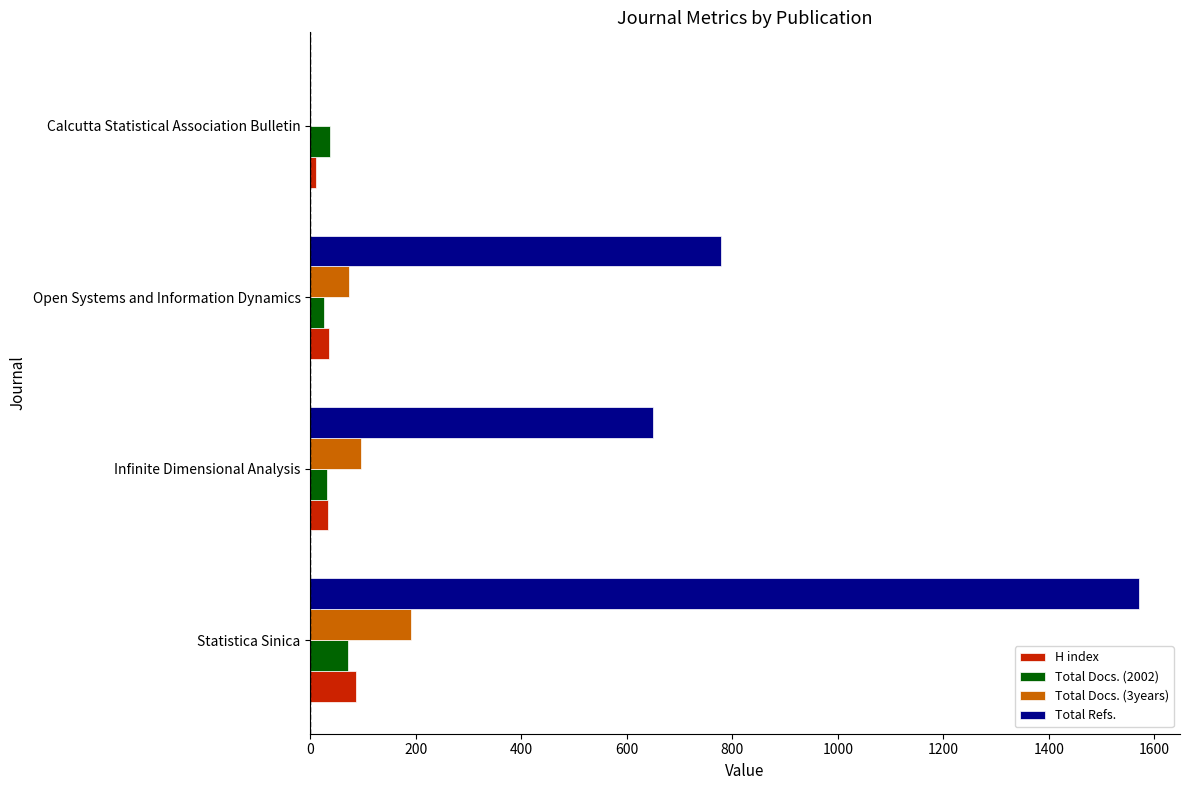

Is it true that Total Docs. (3years) equals 96 at Infinite Dimensional Analysis?

True